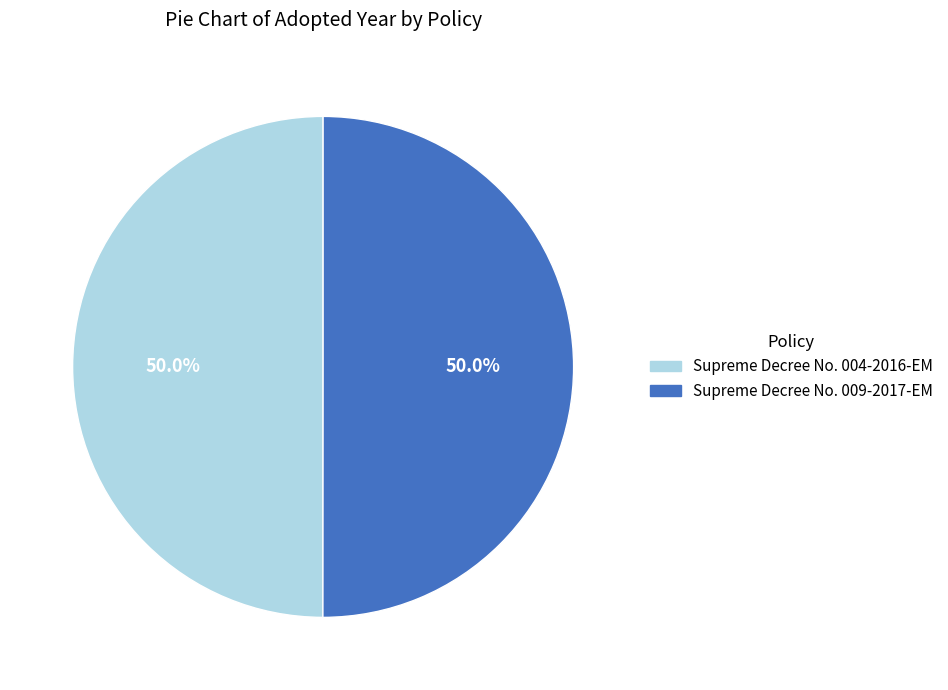

What is the total percentage of Supreme Decree No. 004-2016-EM and Supreme Decree No. 009-2017-EM?

100.0%